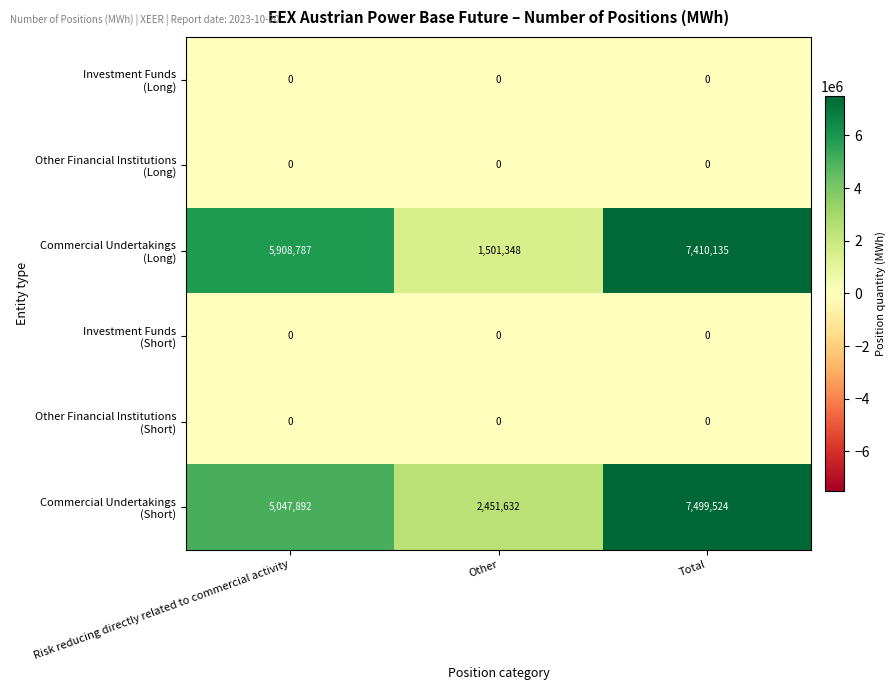

What is the spread (max minus min) of values at Other?

2451632